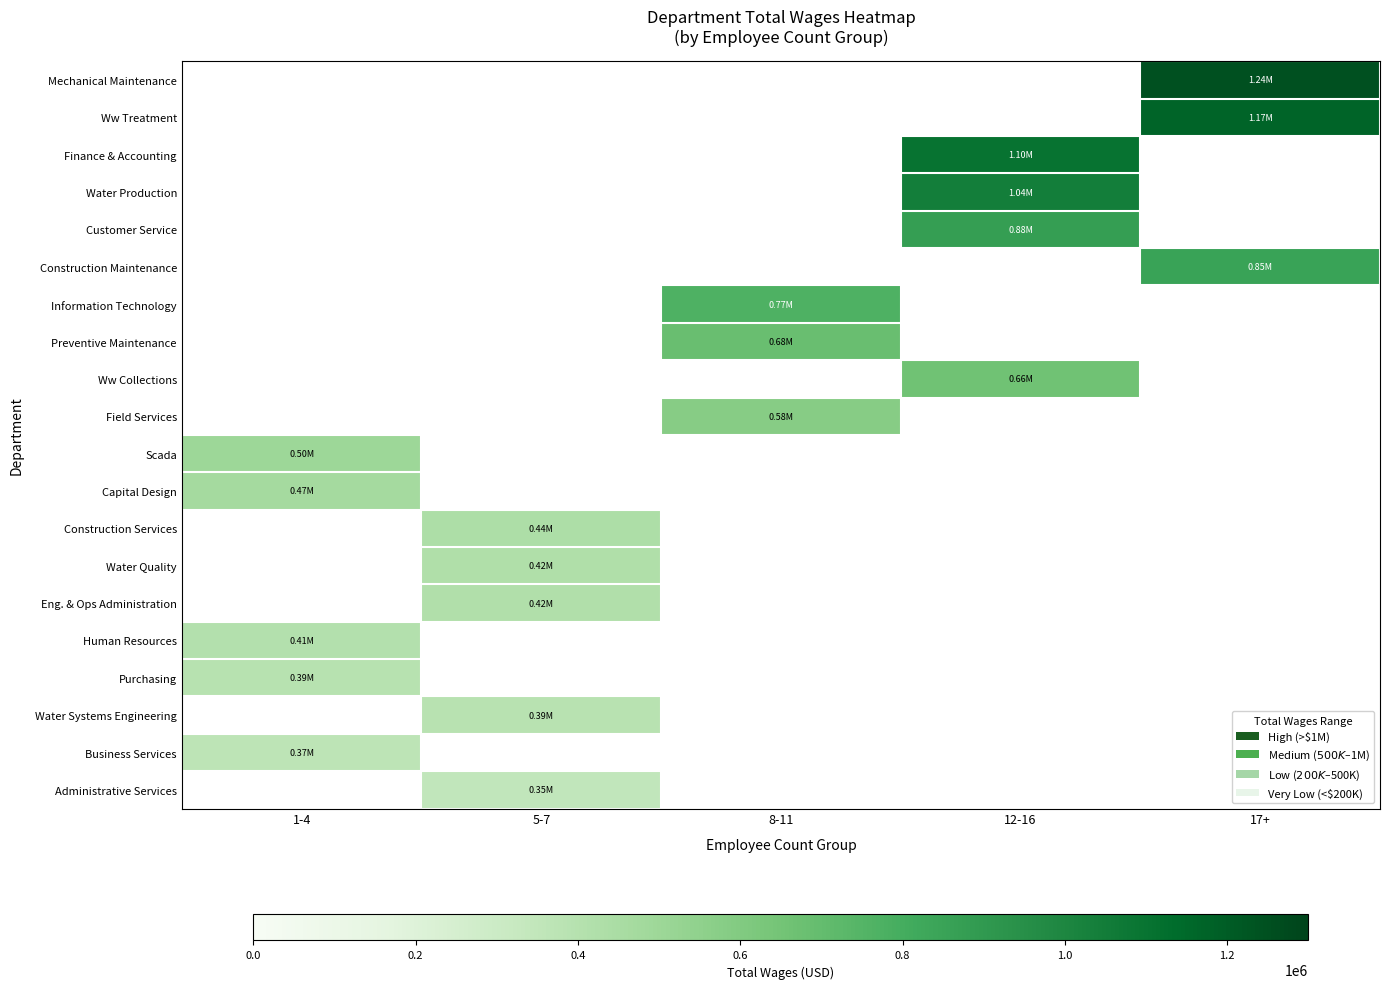

Which category has the highest value across all series?

17+